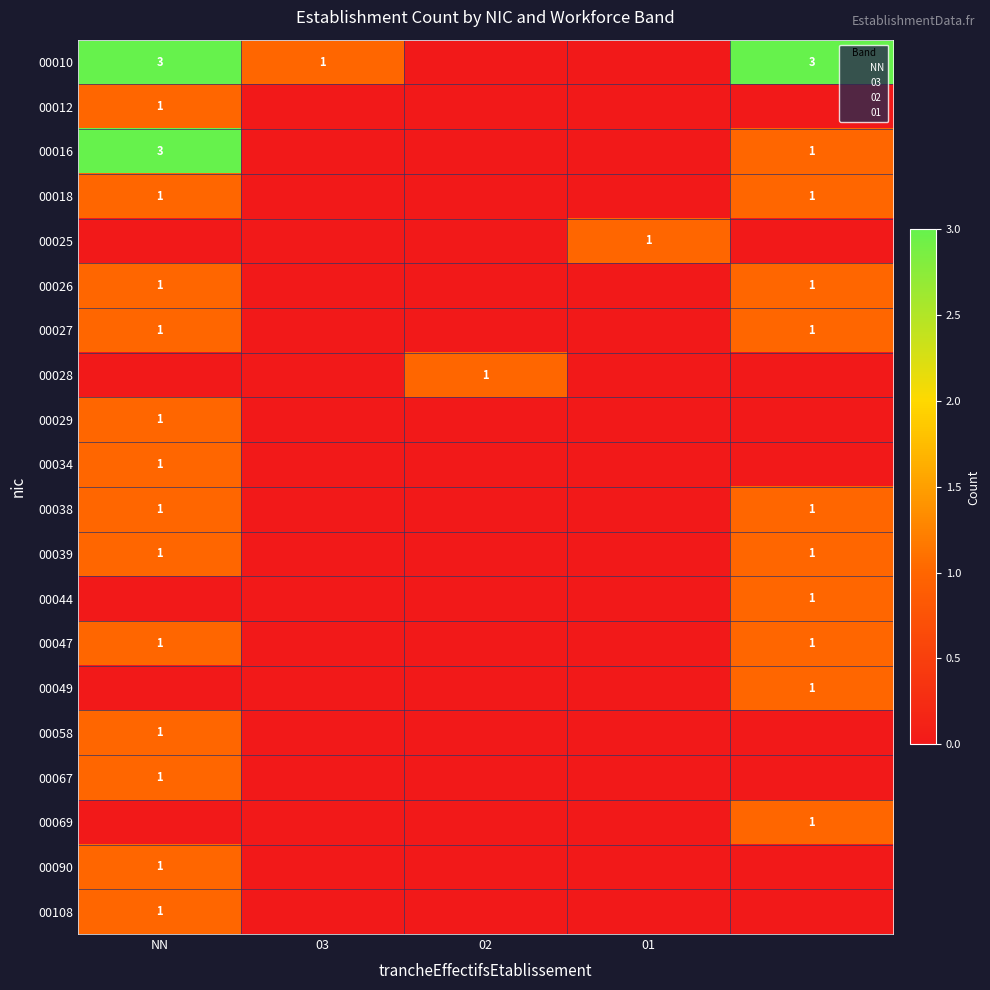

Which label corresponds to the smallest value in the chart?

02